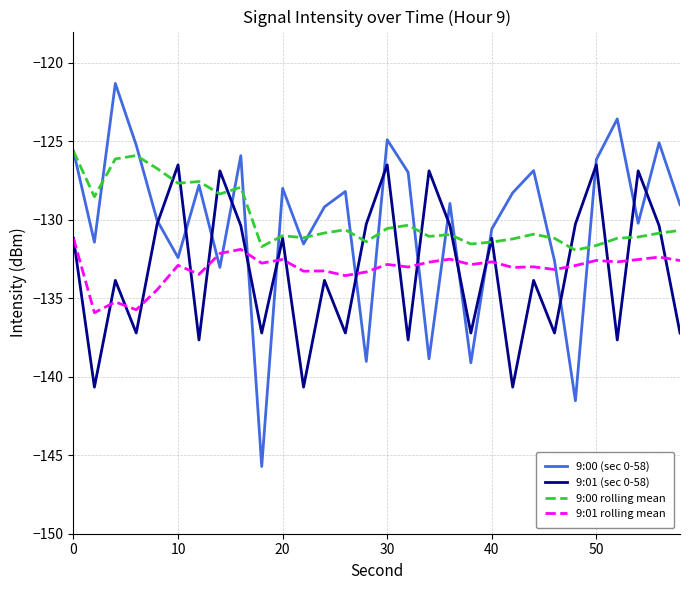

Which series has the largest range (max minus min)?

9:00 (sec 0-58)